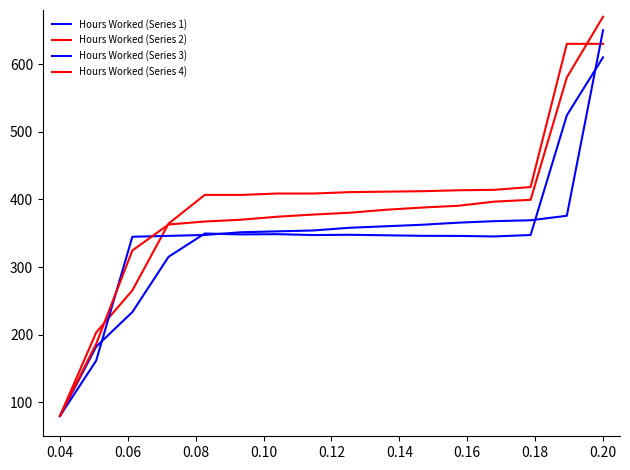

How many interior local peaks does the Hours Worked (Series 1) series have?

3